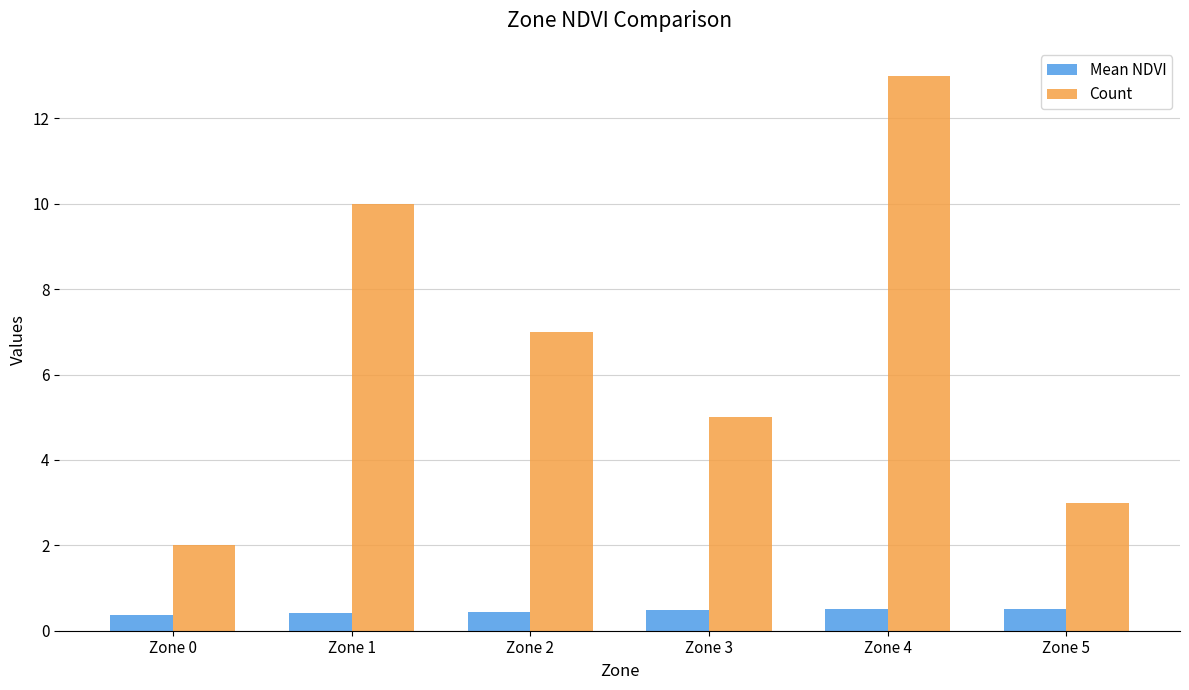

What is the average value of the Mean NDVI series?

0.5